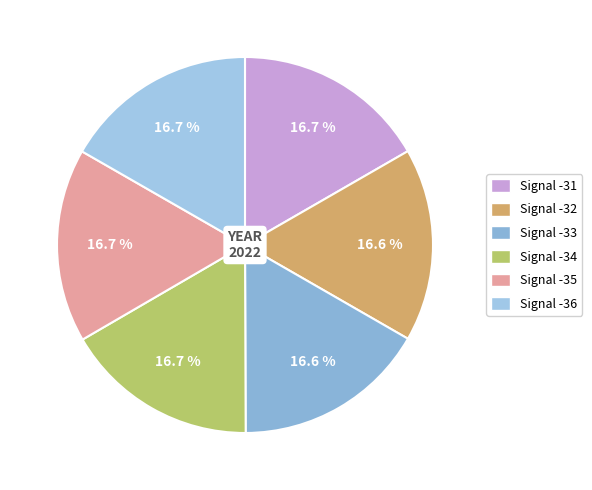

Count the number of slices in the pie.

6